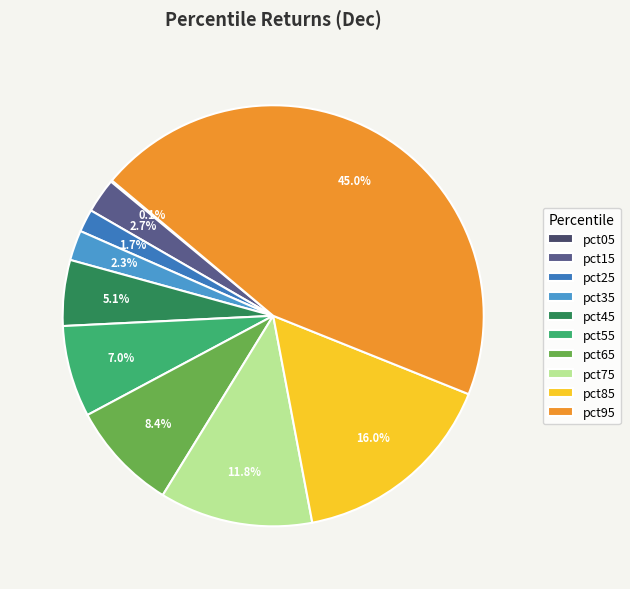

Is there a majority slice in this chart?

No